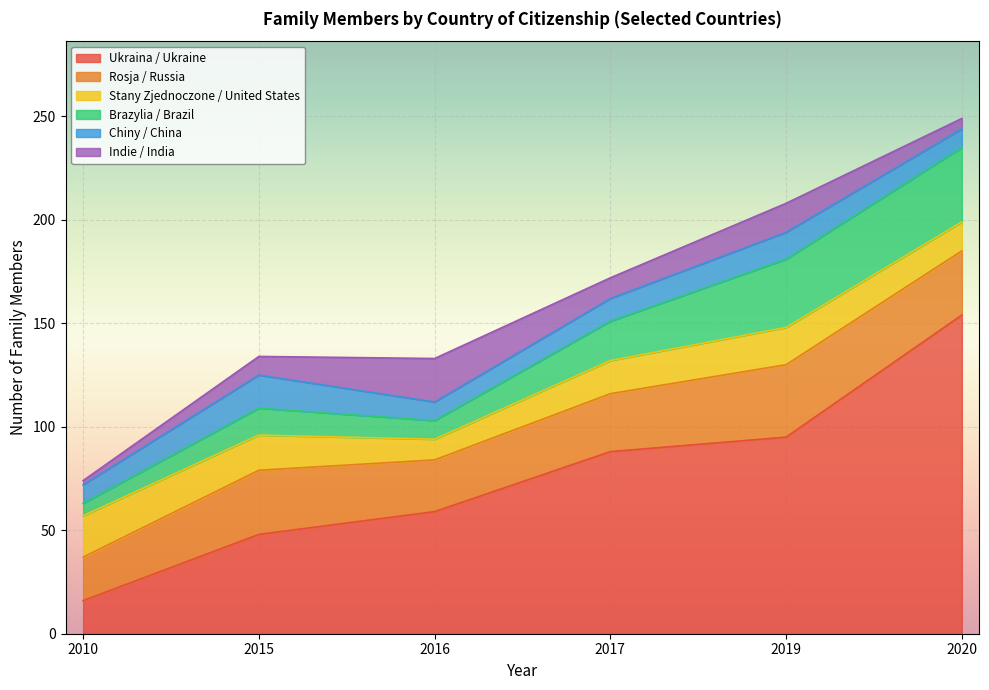

How many values in the Chiny / China series are below 11?

3